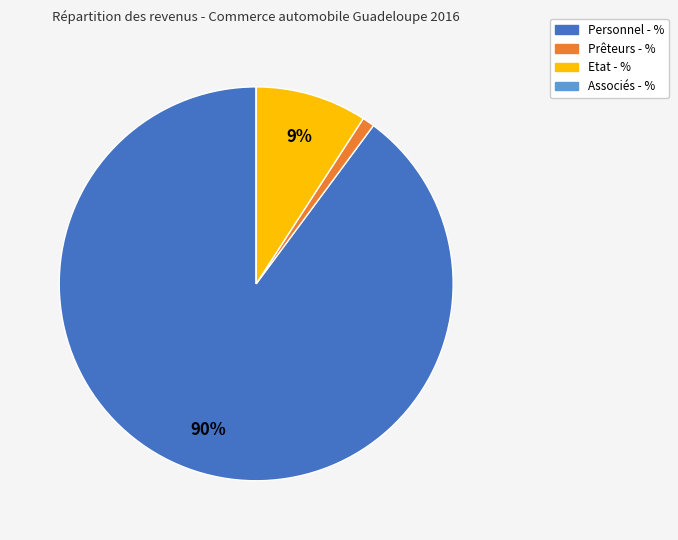

Which slice represents more than half of the pie?

Personnel - %